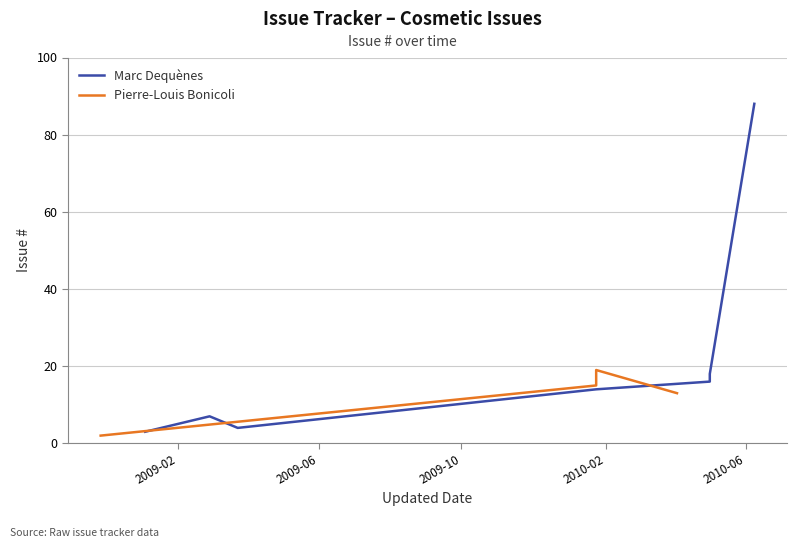

How many data points does each series have?

8